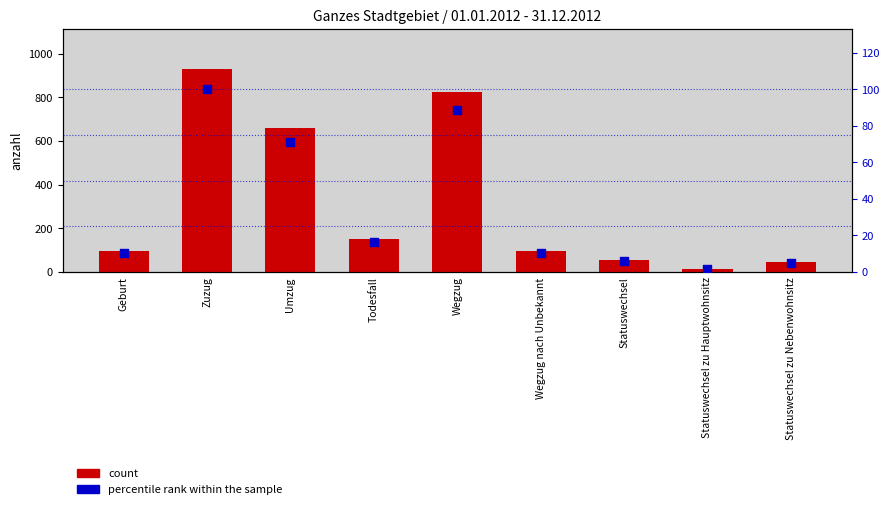

What is the total value across all series at Wegzug?

912.8